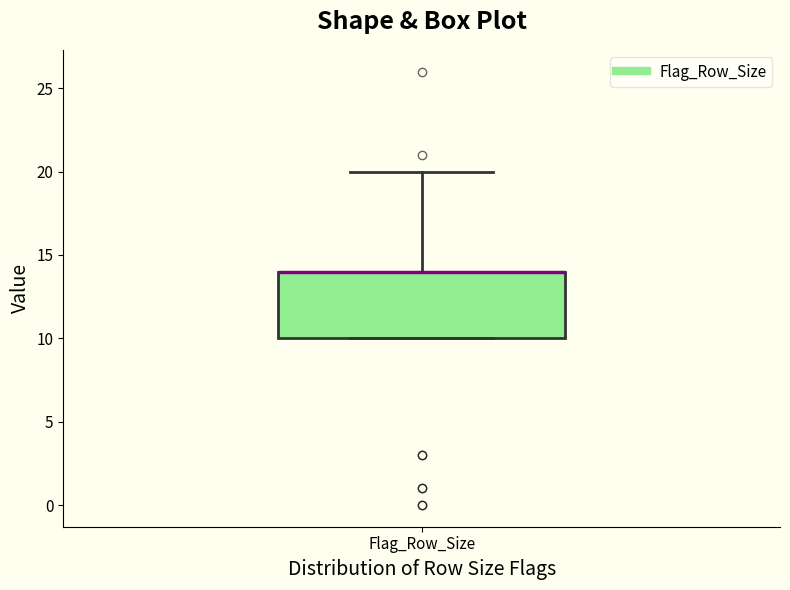

Read this box plot against the y-axis: the position of the median line, the range covered by the box, and the ends of both whiskers. The values are not printed on the chart, so give them approximately, as read against the axis.

median 14 (drawn on the box's upper edge), box 10 to 14, whiskers 10 to 20